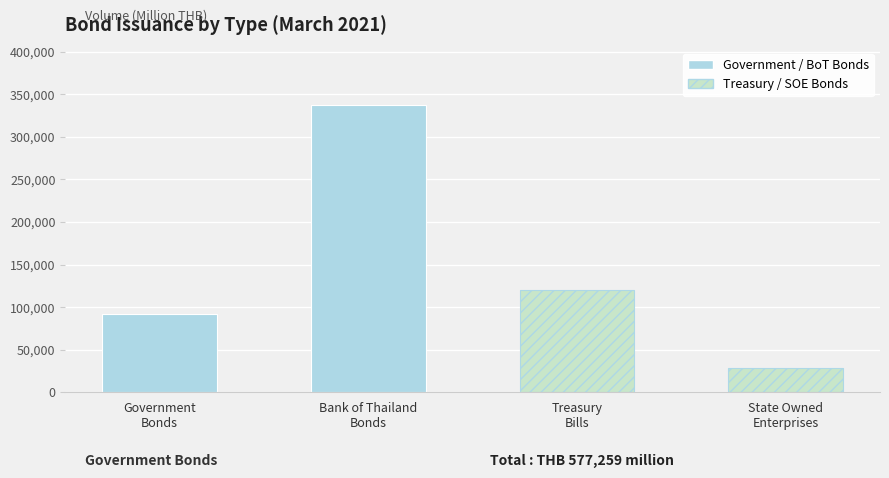

Are the bars horizontal?

No